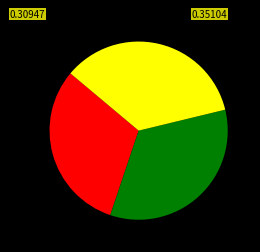

Does any single category account for the majority?

No